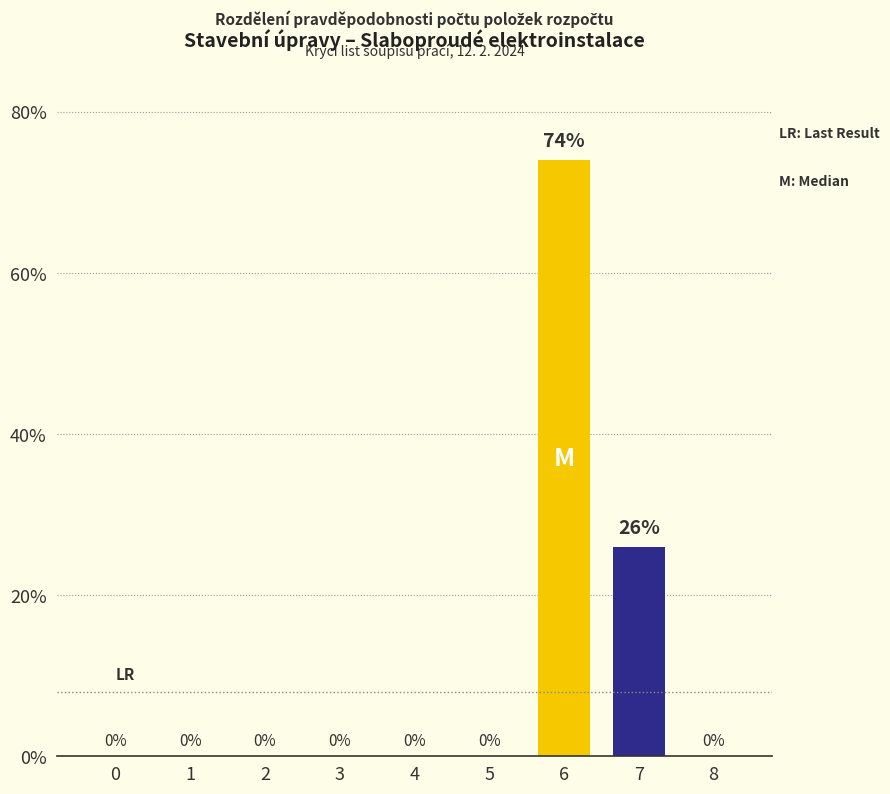

Reading left to right, extract all data points from this chart.

0=0	1=0	2=0	3=0	4=0	5=0	6=74	7=26	8=0